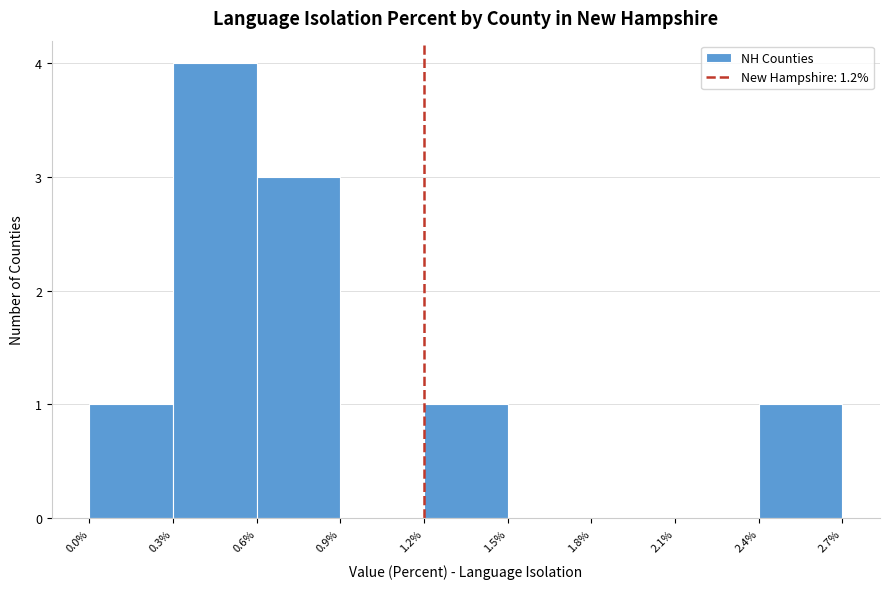

Which range on the x-axis has the tallest bar?

0.3% to 0.6%